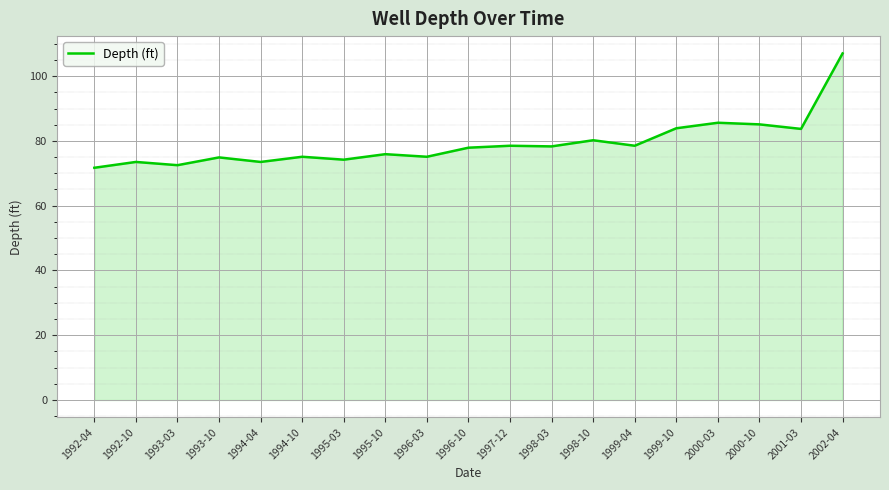

Which label corresponds to the largest value in the chart?

2002-04